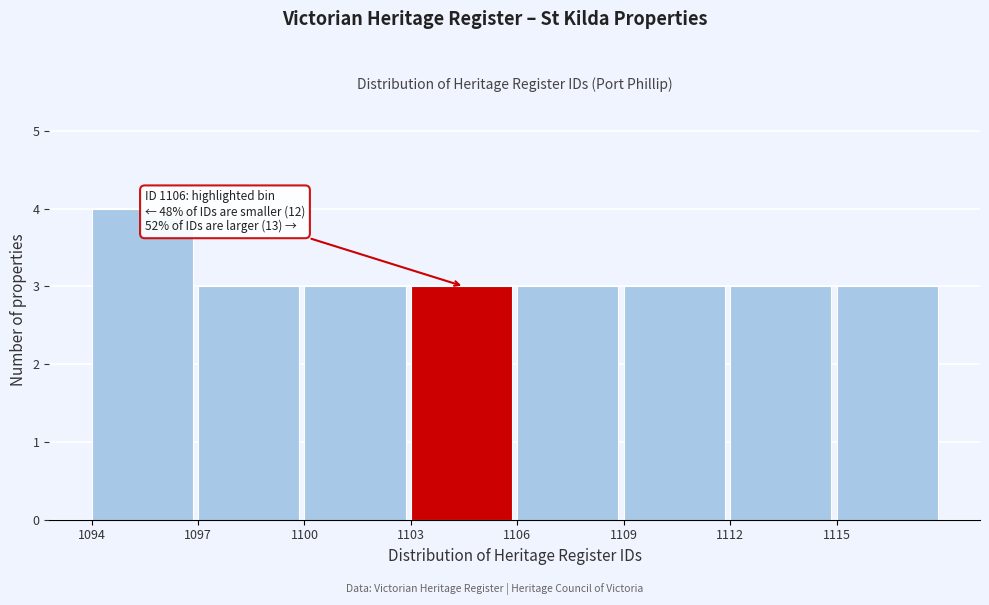

Reading left to right, transcribe all the data shown in this chart.

1094=4	1097=3	1100=3	1103=3	1106=3	1109=3	1112=3	1115=3